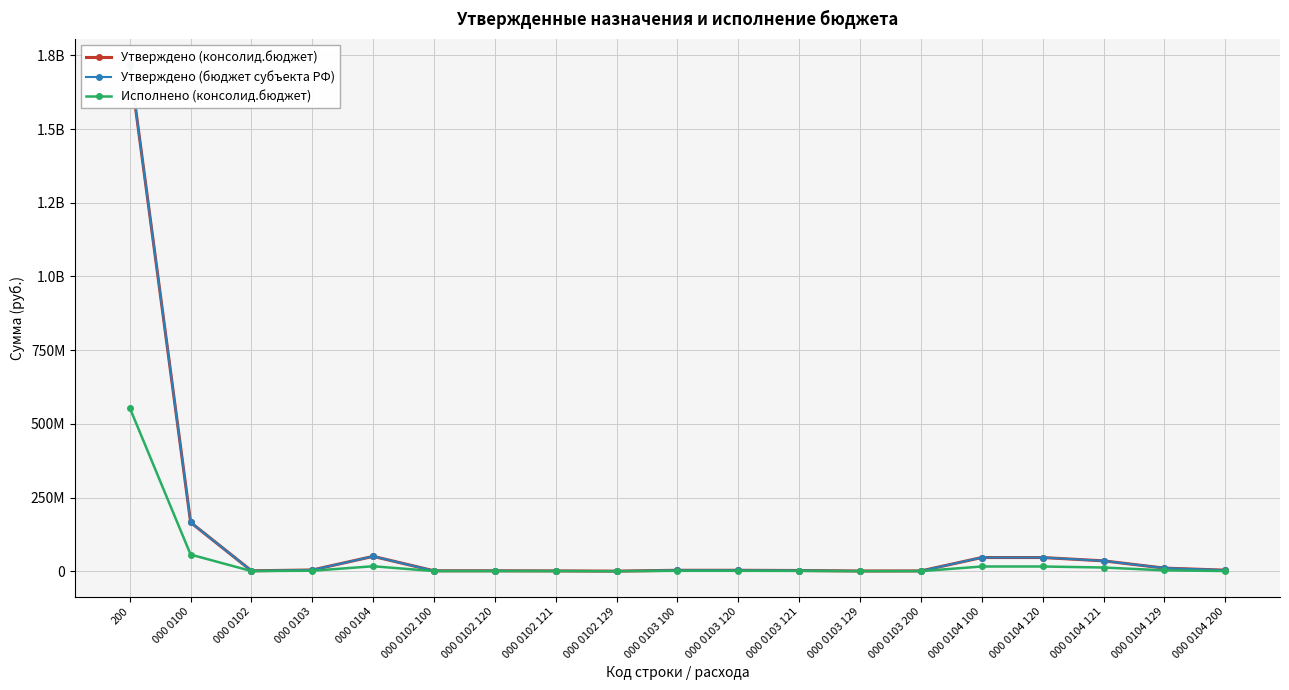

What are all the series names shown in the legend?

Утверждено (консолид.бюджет), Утверждено (бюджет субъекта РФ), Исполнено (консолид.бюджет)